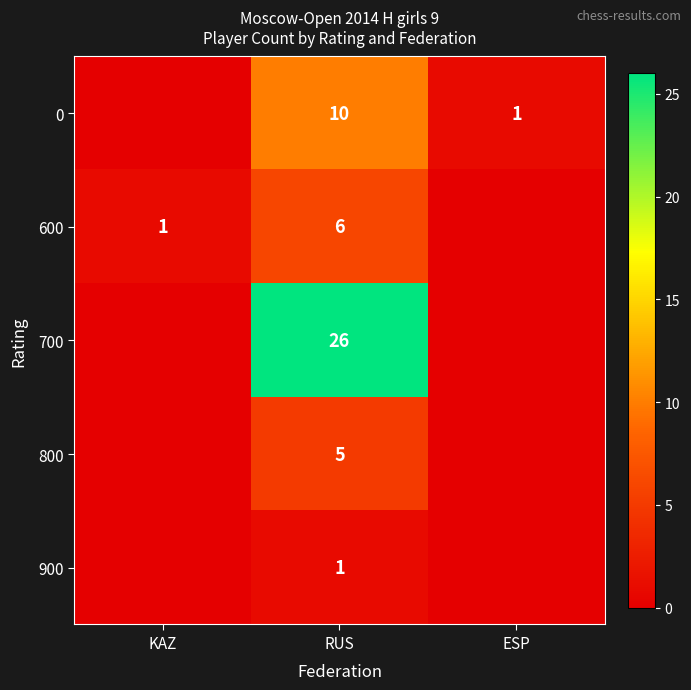

What is the spread (max minus min) of values at RUS?

25